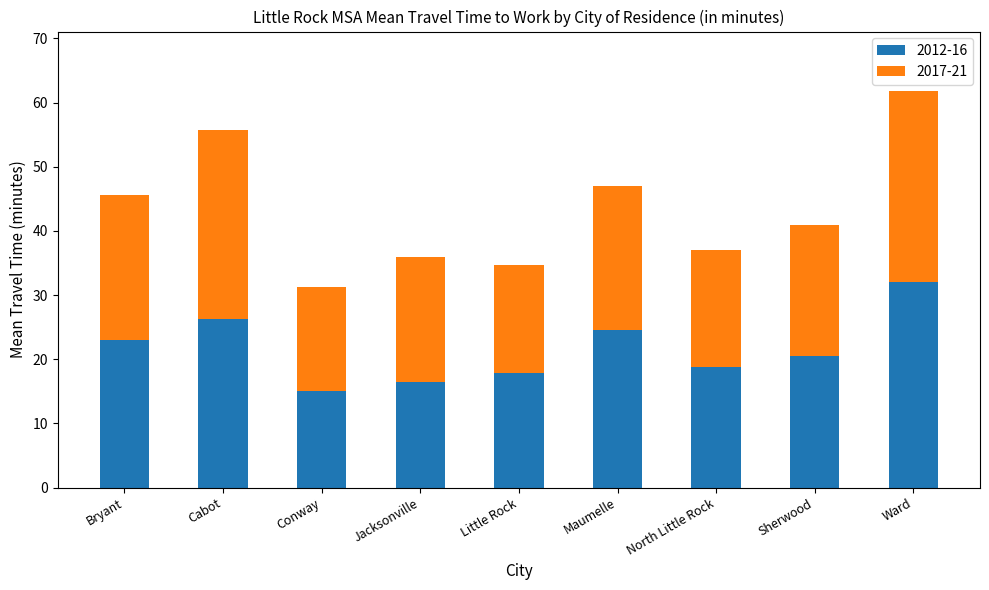

The 2012-16 series shows 13.1 at Bryant. True or false?

False